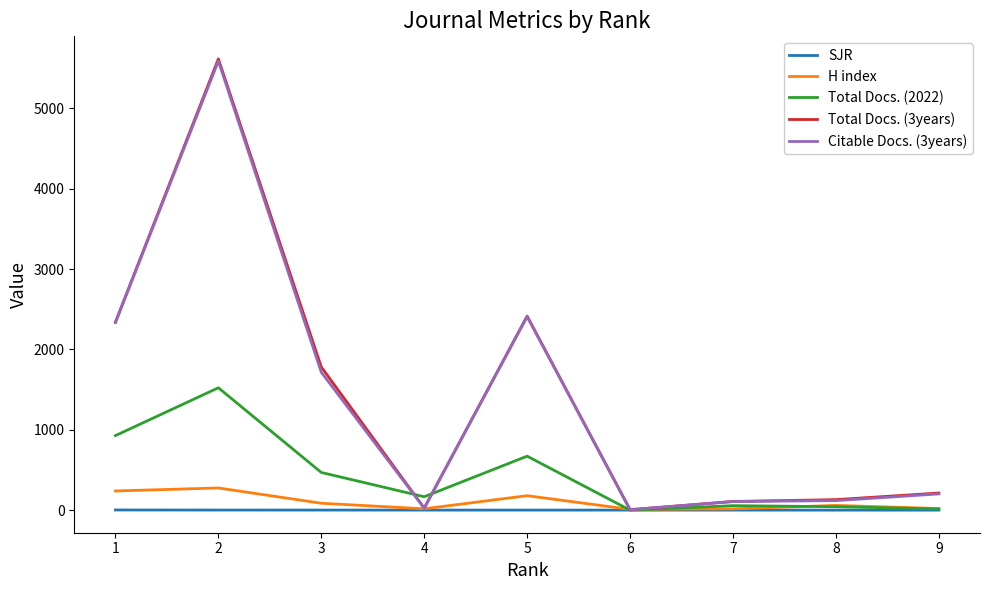

Is the value of Citable Docs. (3years) at 1 greater than the value of Total Docs. (2022) at 8?

Yes